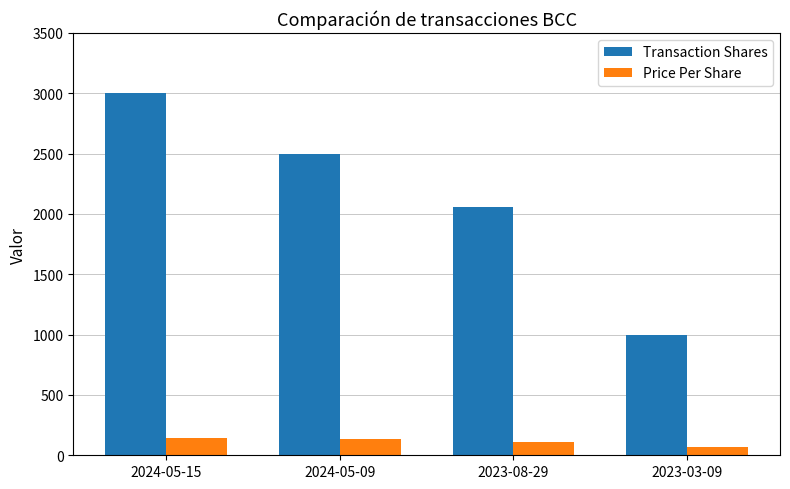

List the labels in order of Transaction Shares value, largest first.

2024-05-15, 2024-05-09, 2023-08-29, 2023-03-09